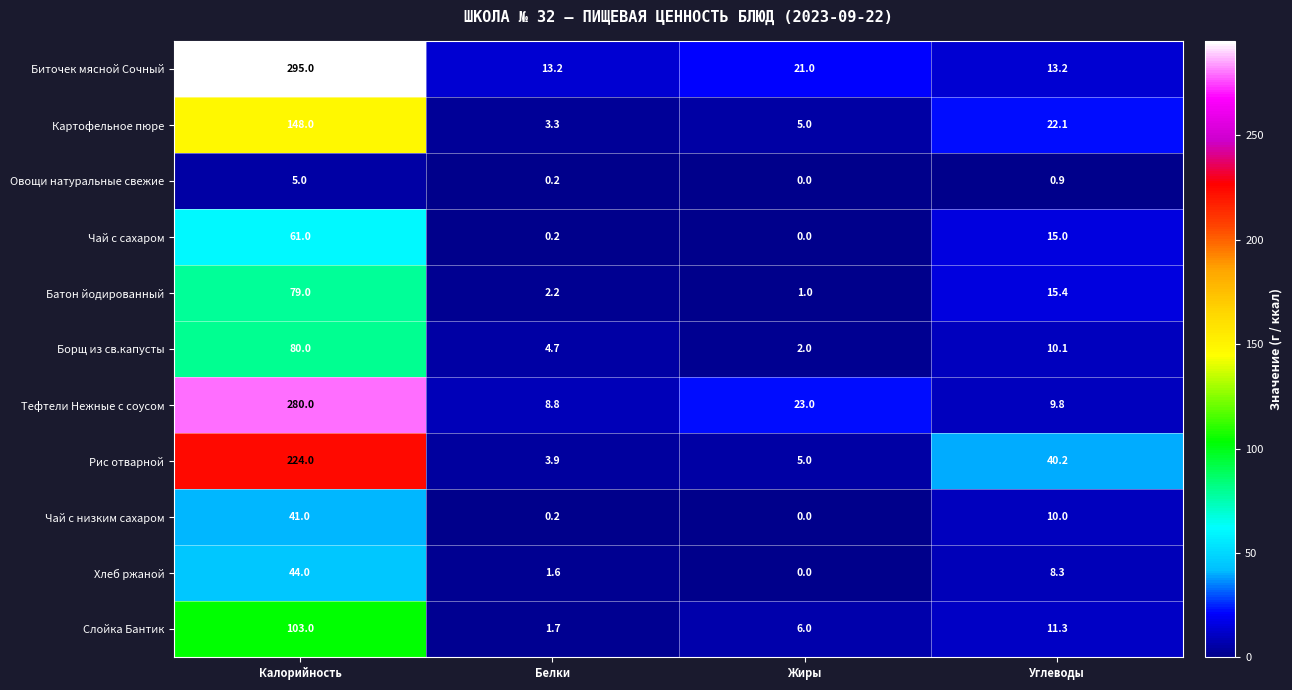

What is the difference between the maximum and second lowest values in the Картофельное пюре series?

143.0